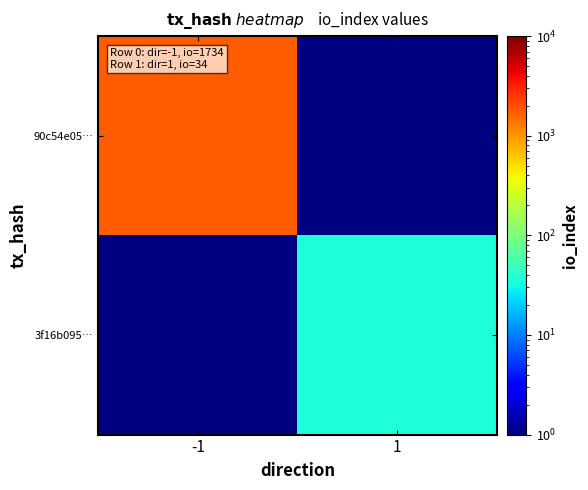

List the series in order of their peak value, highest first.

90c54e05…, 3f16b095…